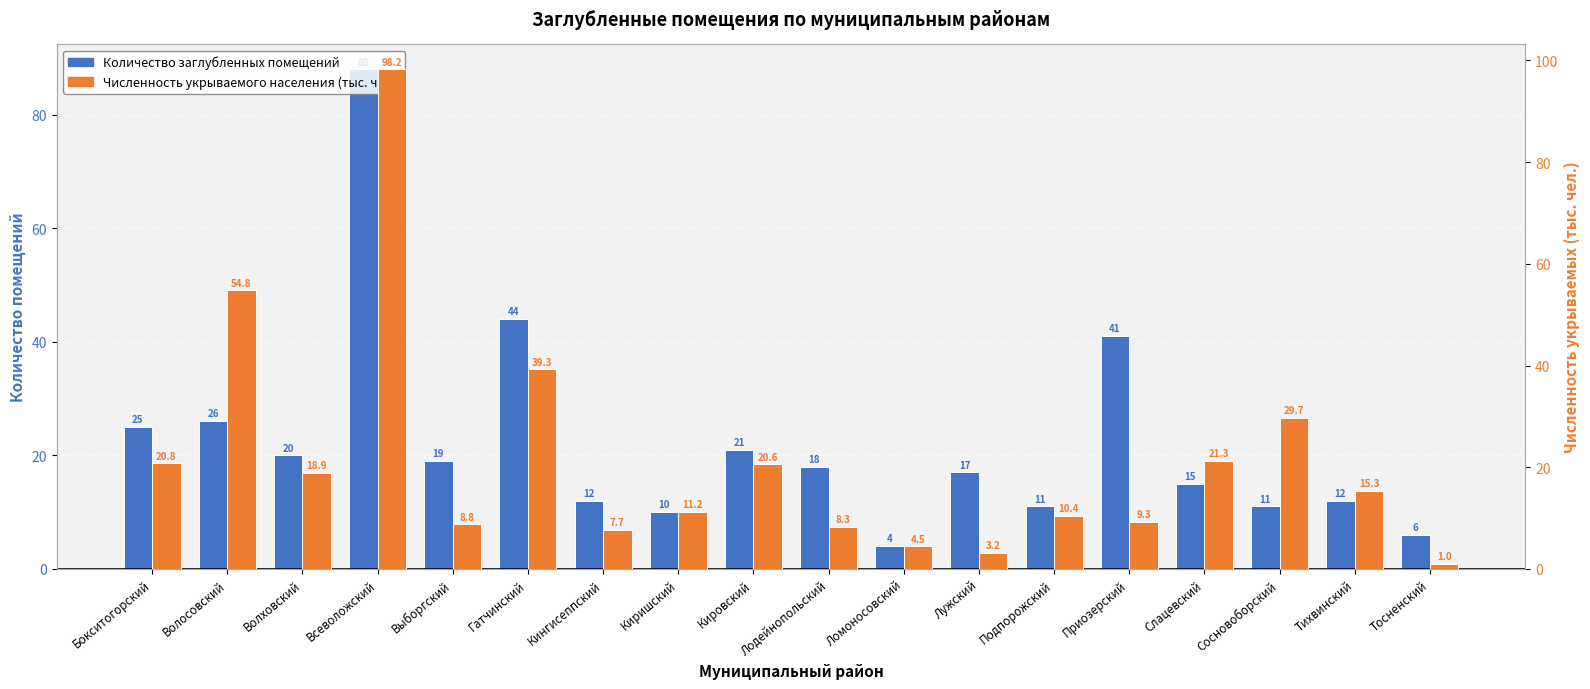

What is the greatest value displayed?

98.2